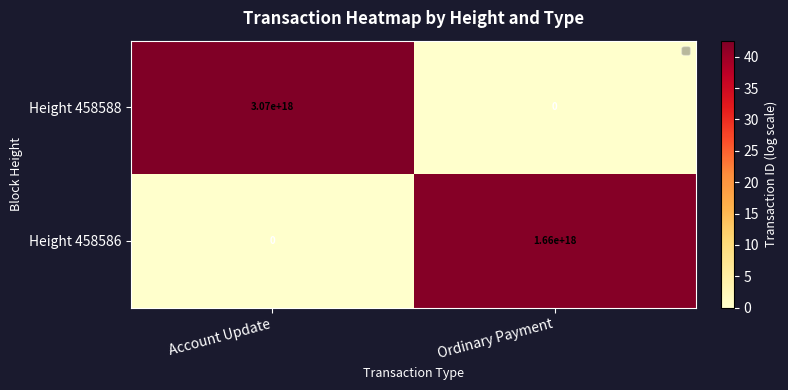

Which category has the highest value across all series?

Account Update